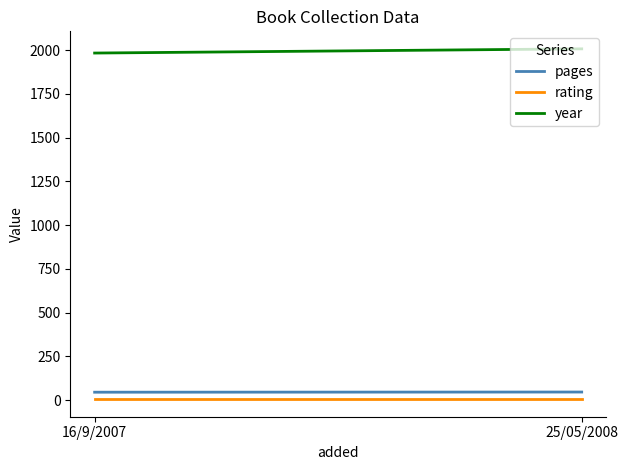

What position from the right is 25/05/2008?

1